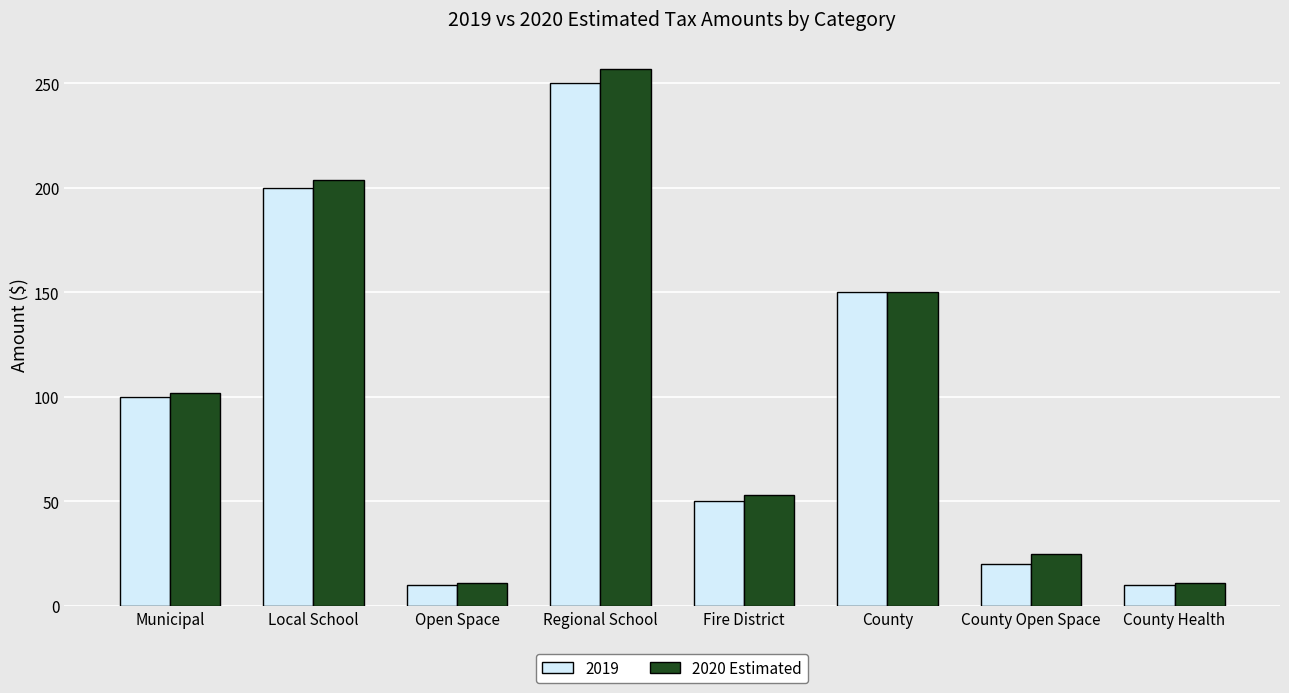

Are the bars grouped side by side (vs. stacked)?

Yes